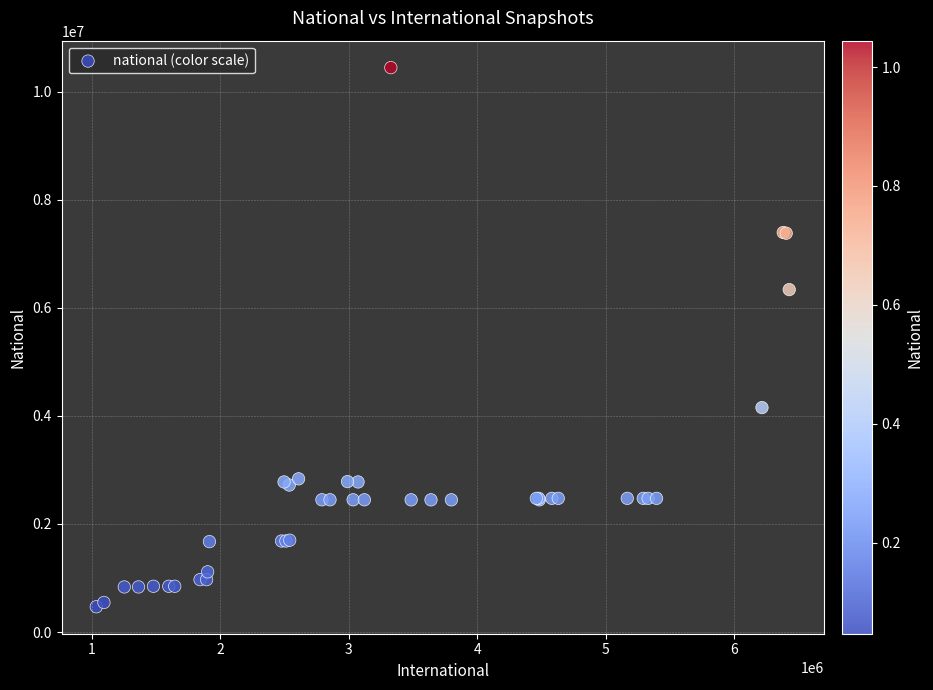

What Y value in the scatter plot is closest to 5456182?

6336696